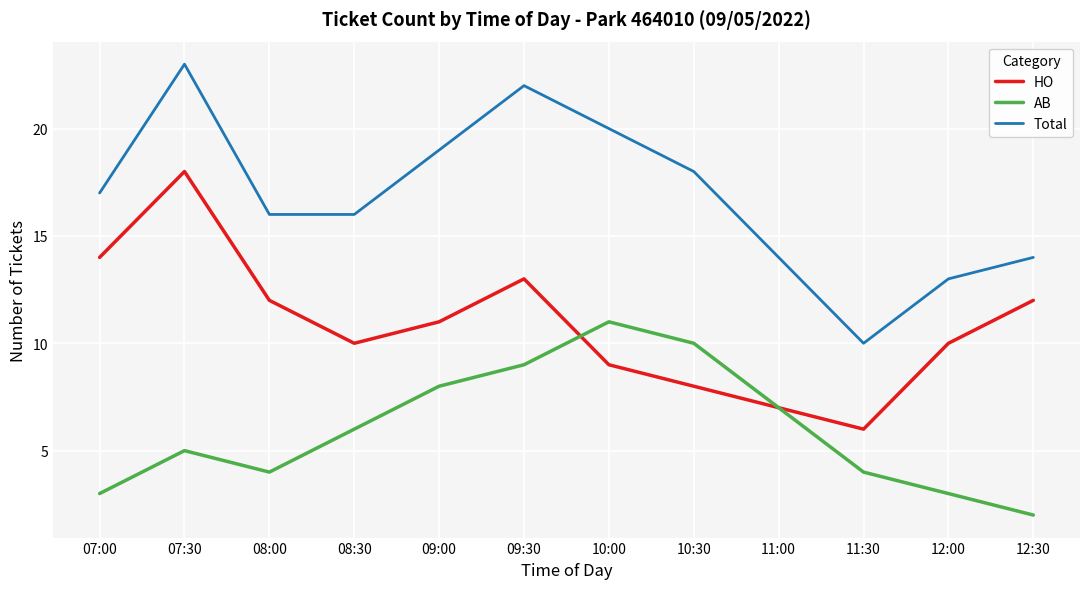

At which category is the sum across all series the highest?

07:30